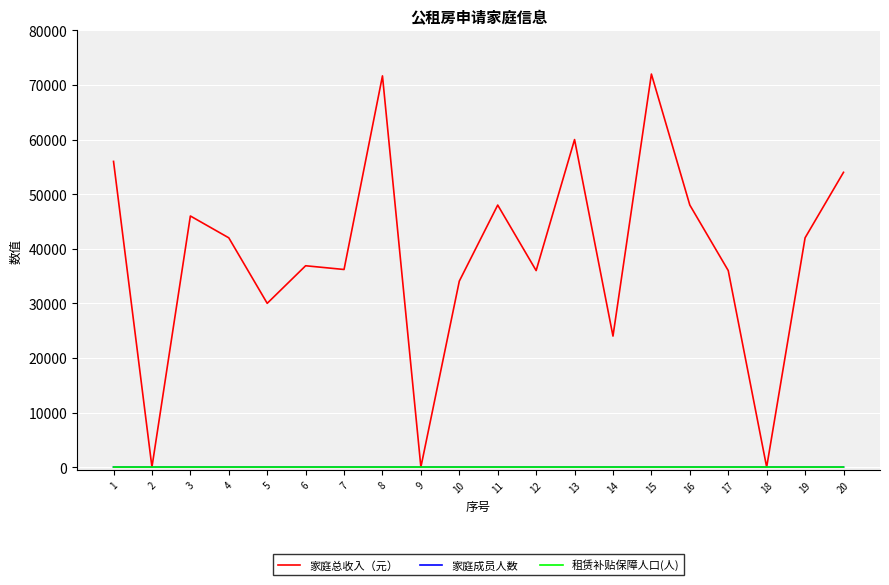

What is the difference between the highest and lowest values at 12?

35996